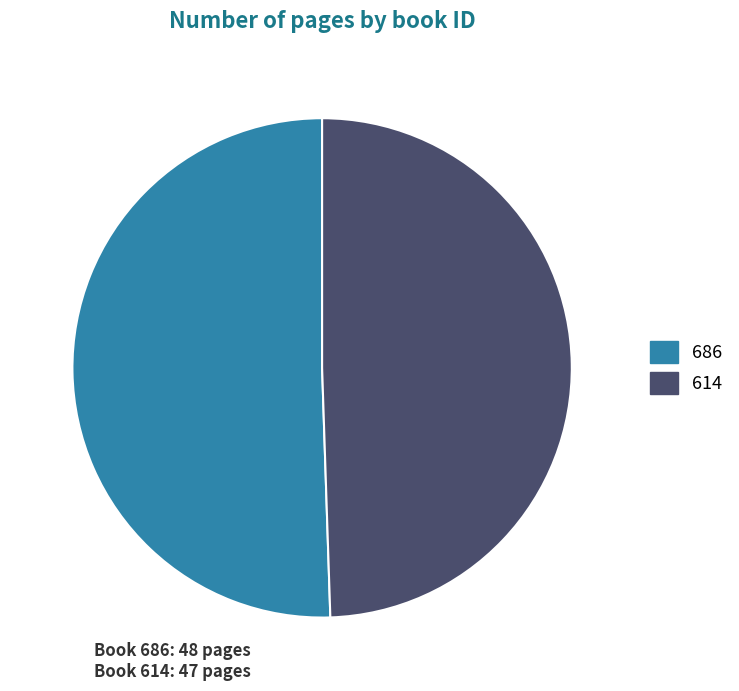

What is the majority slice?

686